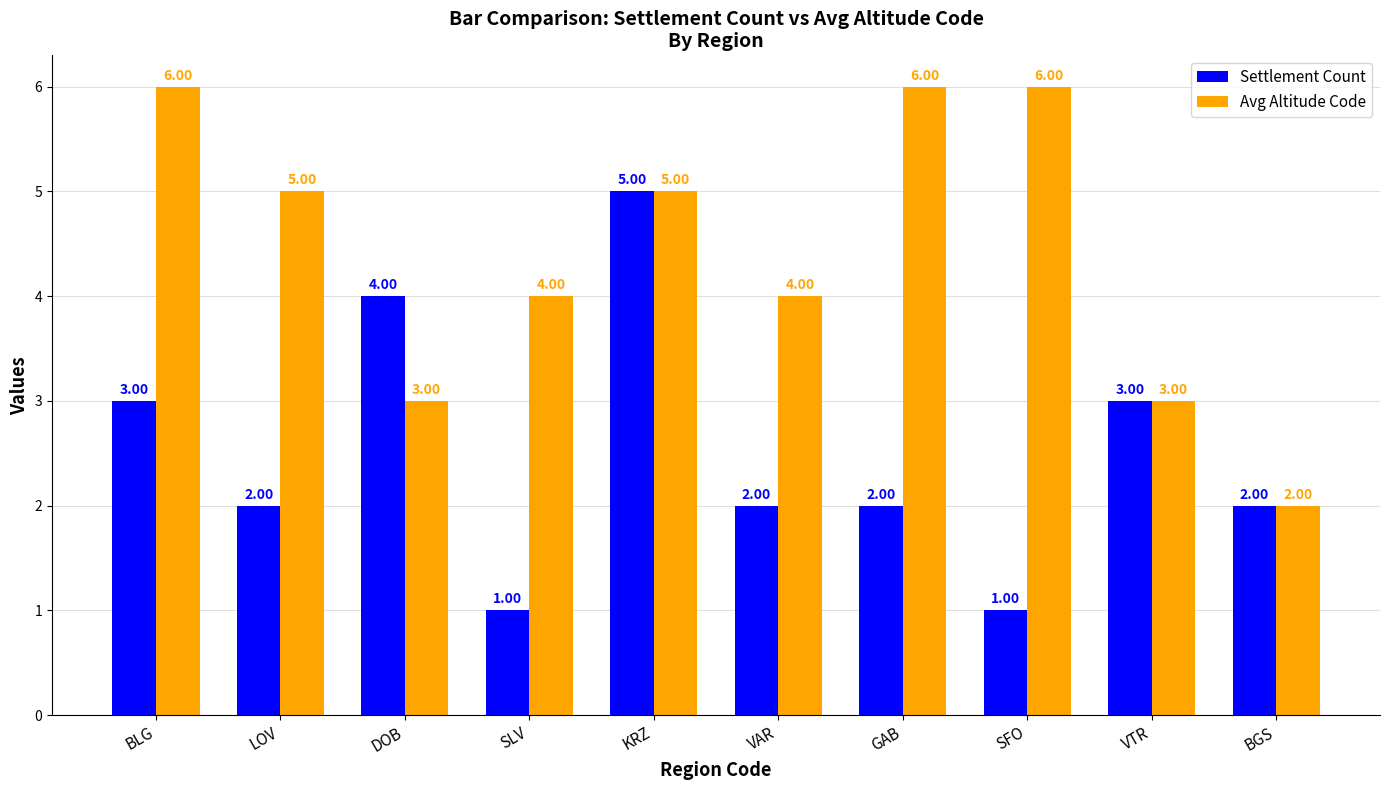

Rank the series by their average value, from highest to lowest.

Avg Altitude Code, Settlement Count